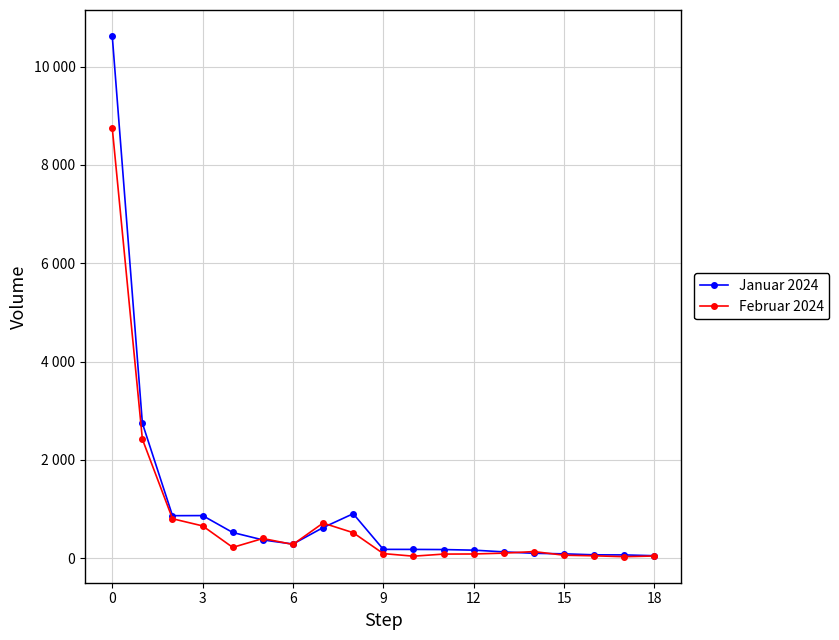

True or false: Januar 2024 and Februar 2024 cross at least once.

True